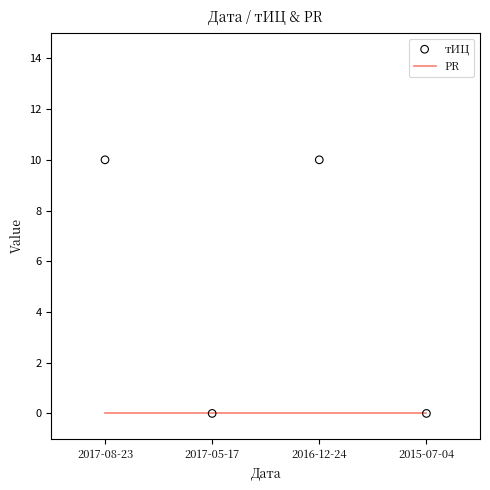

What is the total value across all series at 2017-08-23?

10